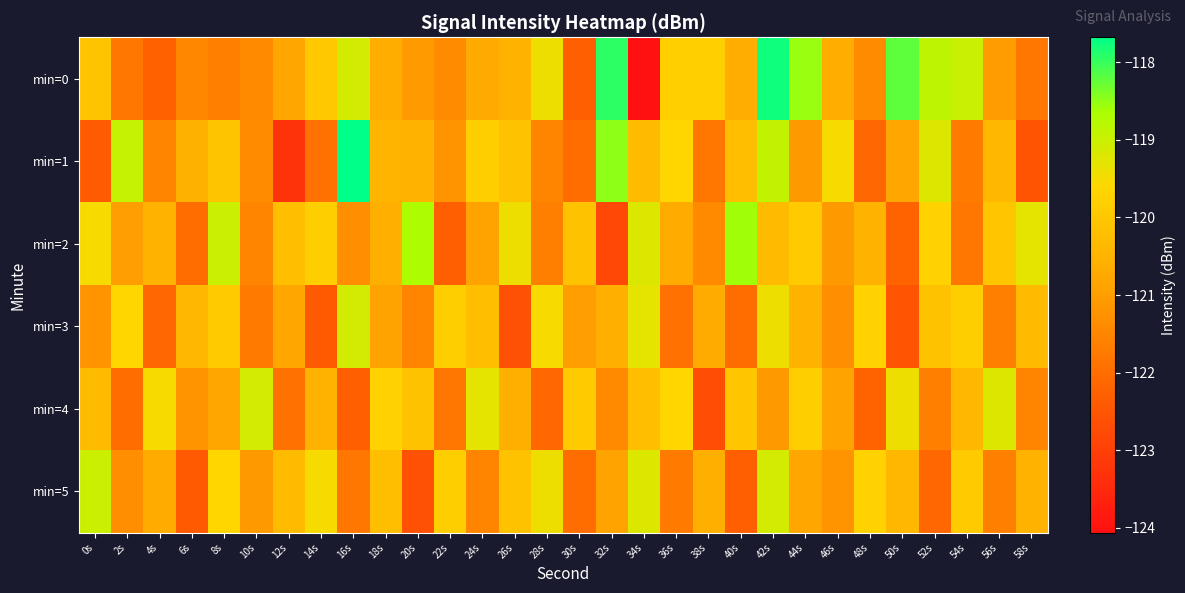

Which series changed the most between 0s and 14s?

min=3